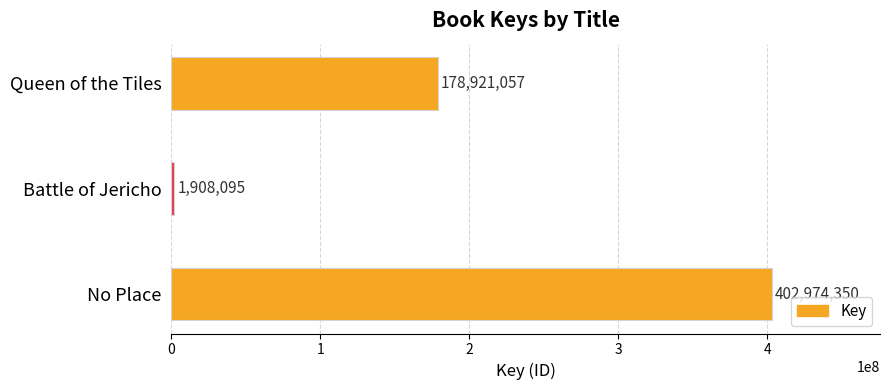

What is the maximum value shown in the chart?

402974350